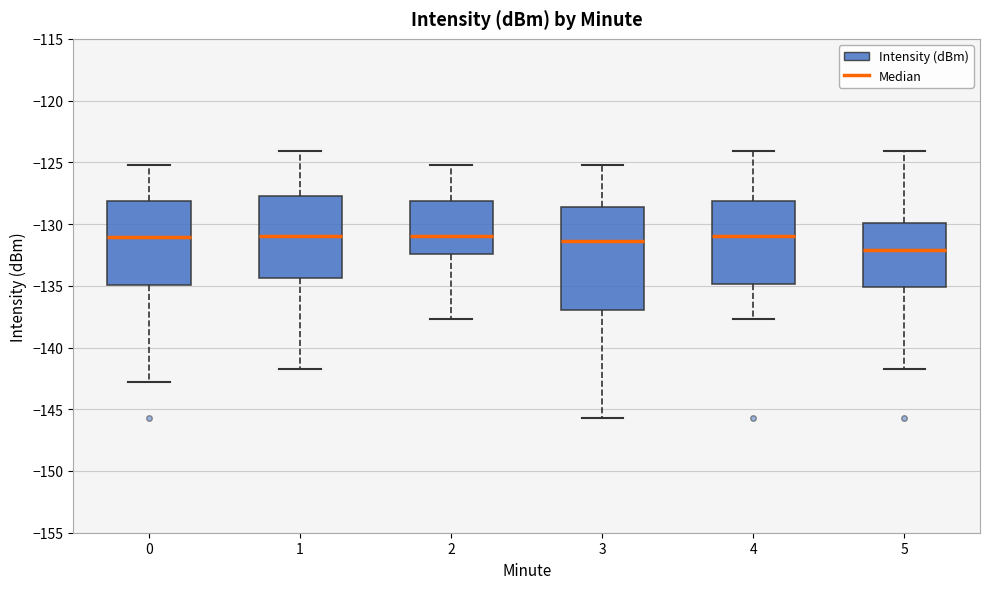

Which box is the tallest, from its lower edge to its upper edge?

3